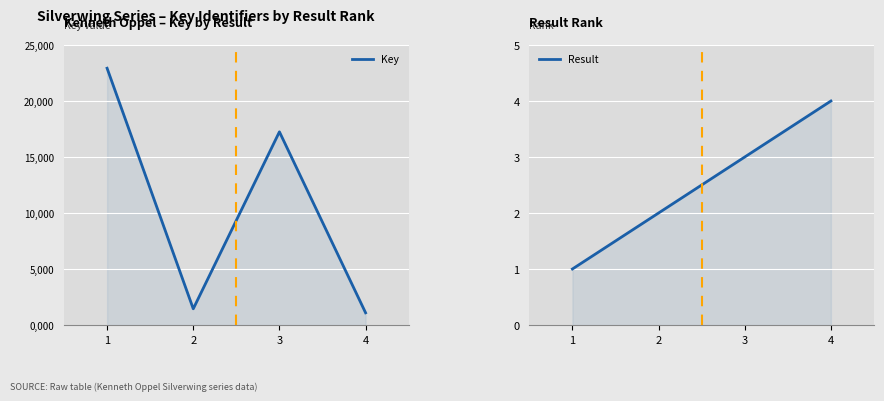

True or false: Key and Result intersect in this chart.

False